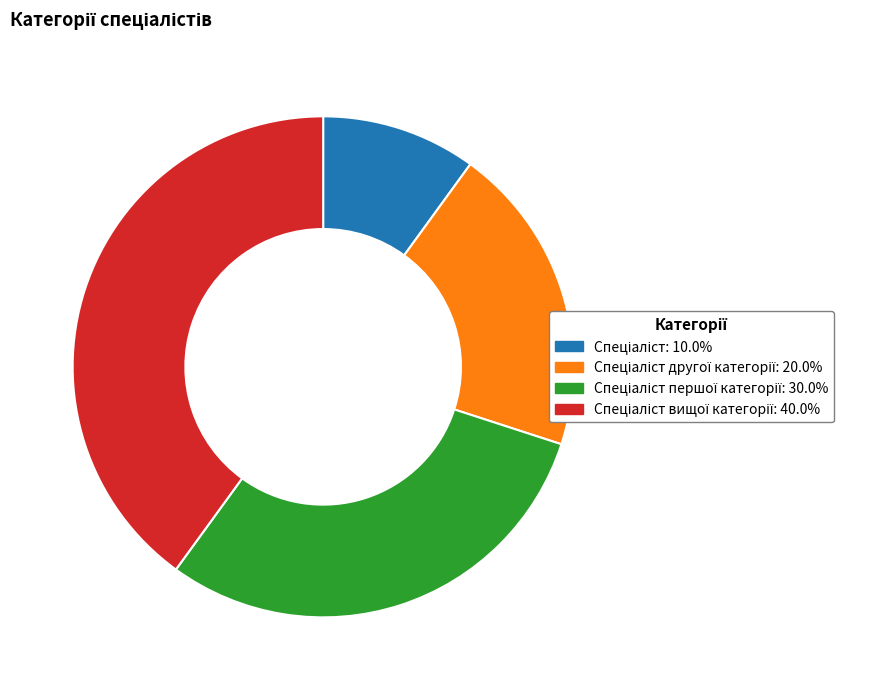

How many segments does this pie chart have?

4